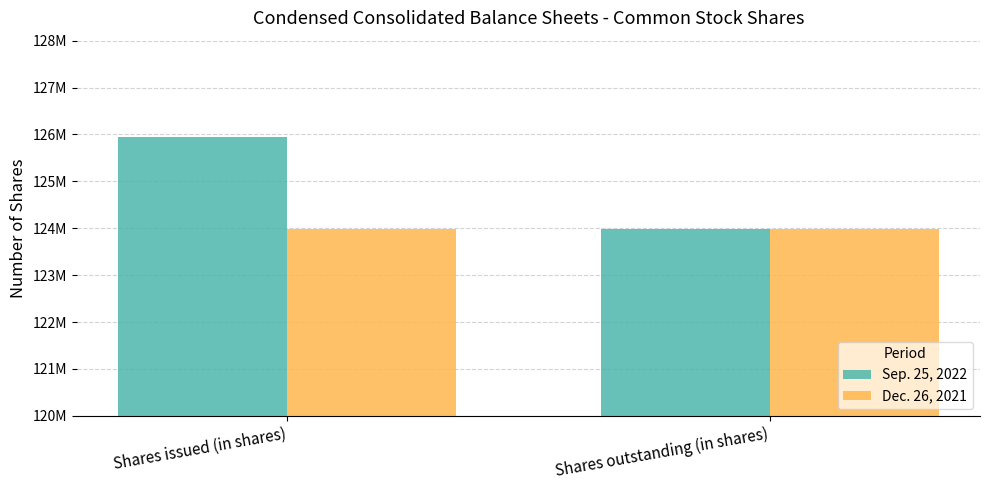

Which has a higher value, Shares outstanding (in shares) or Shares issued (in shares)?

Shares issued (in shares)